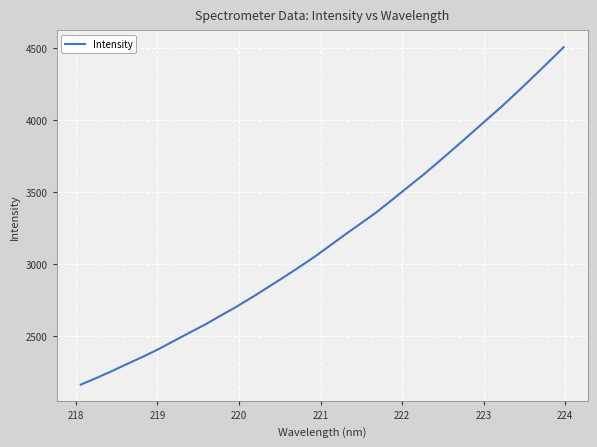

What is the difference between the maximum and minimum values?

2343.2